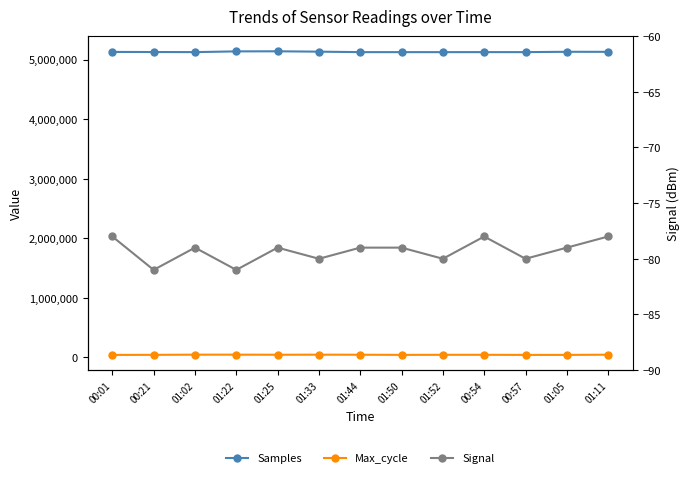

Rank the series by their maximum value, from highest to lowest.

Samples, Max_cycle, Signal